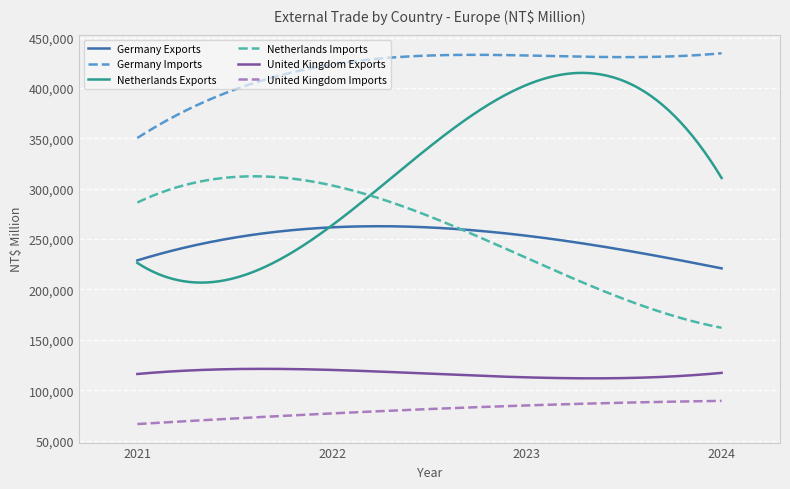

Which series has the largest range (max minus min)?

Netherlands Exports